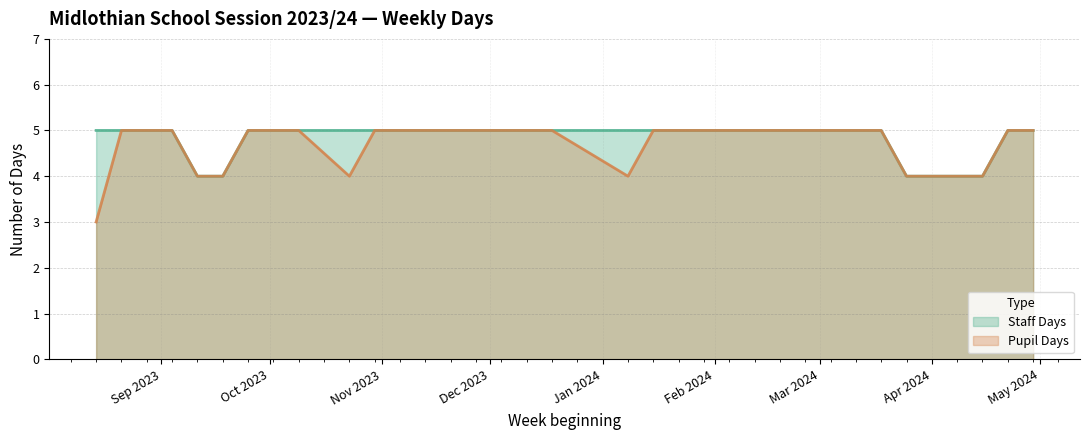

True or false: Pupil Days has more than 2 interior local peaks.

False